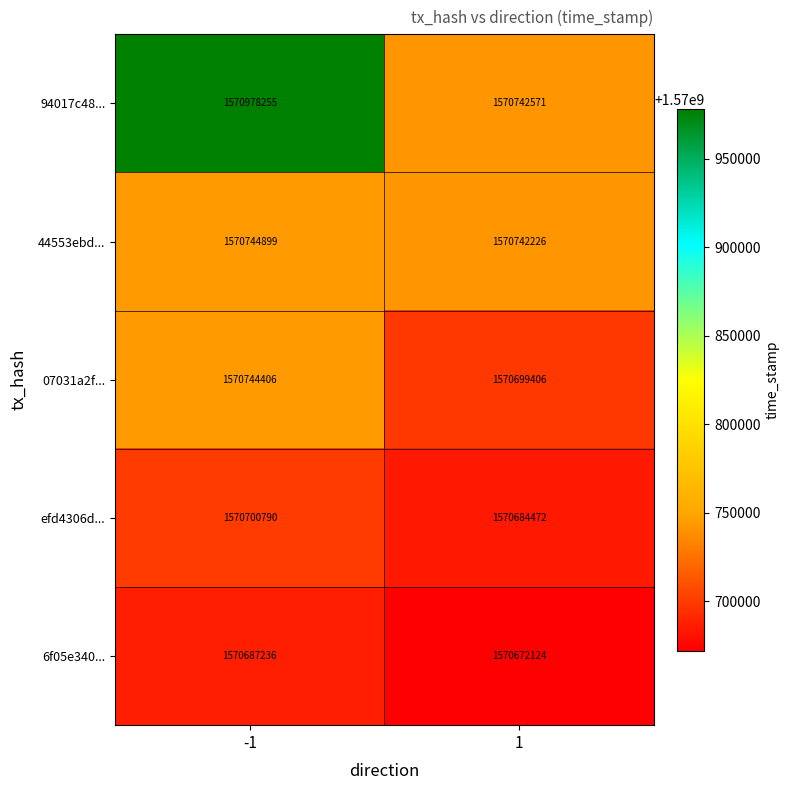

What is the spread (max minus min) of values at -1?

291019